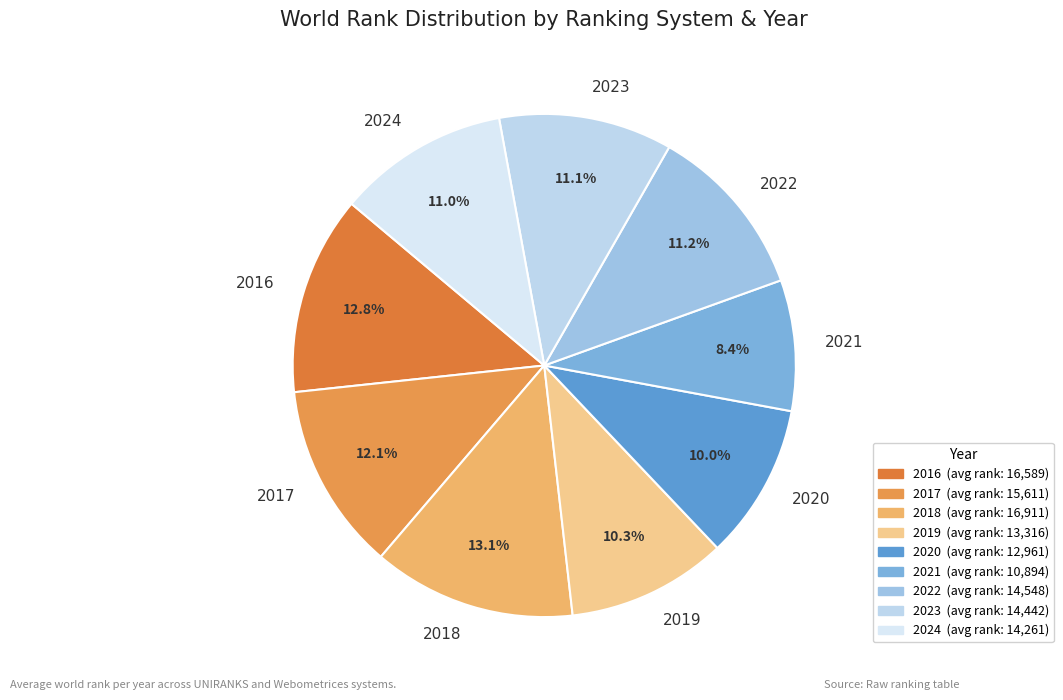

Does 2021 represent more than half of the total?

No